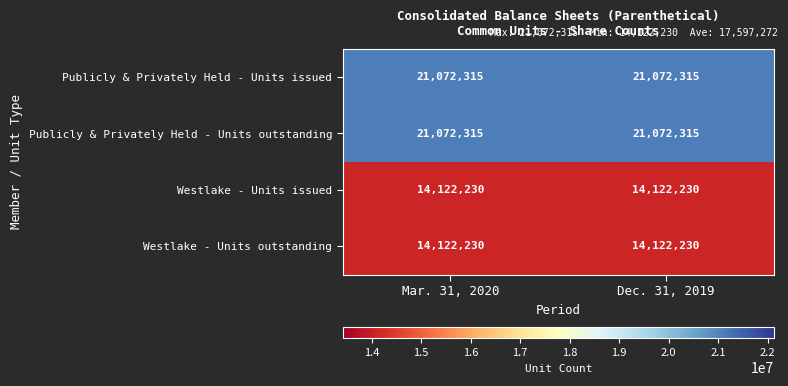

What is the maximum value shown in the chart?

21072315